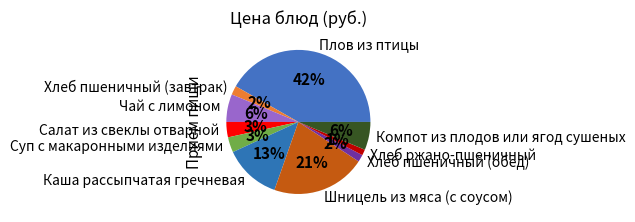

Which has a higher value, Чай с лимоном or Плов из птицы?

Плов из птицы